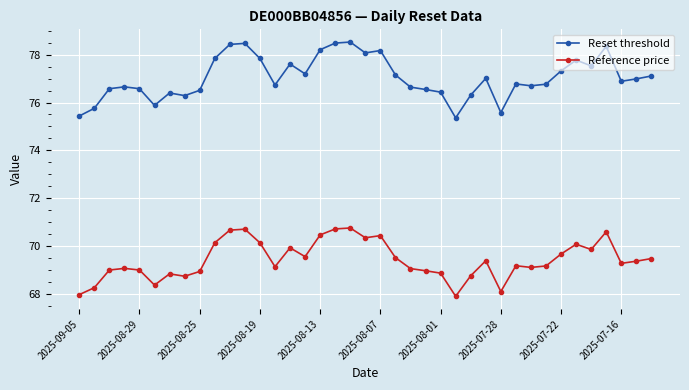

True or false: Reference price has more than 2 points higher than both neighbors.

True